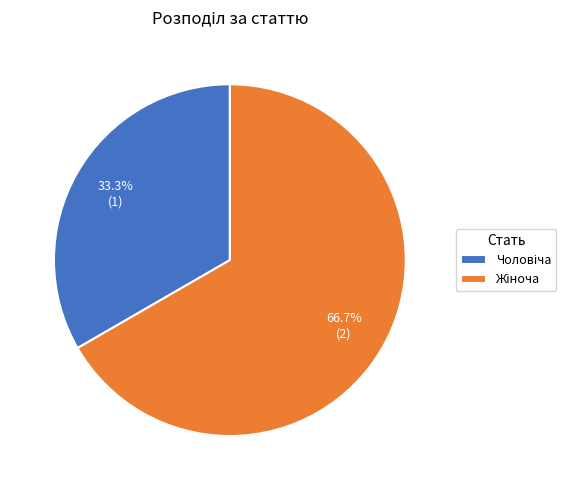

Does any single category account for the majority?

Yes